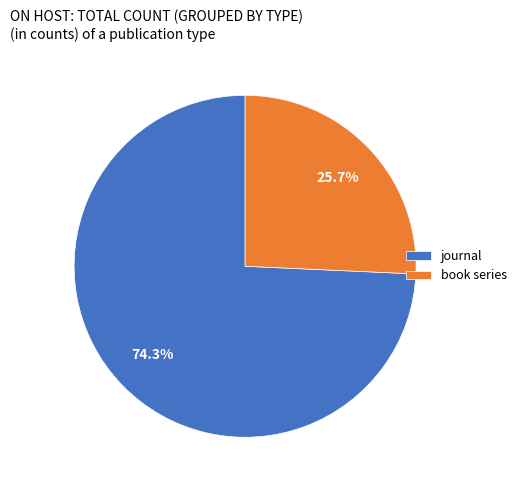

How many segments does this pie chart have?

2